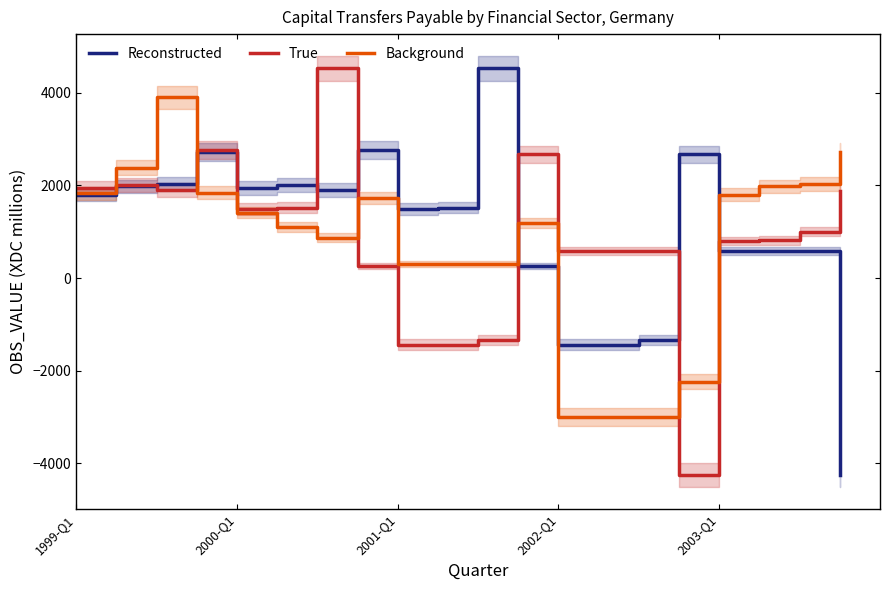

At which label is True closest to 134?

7